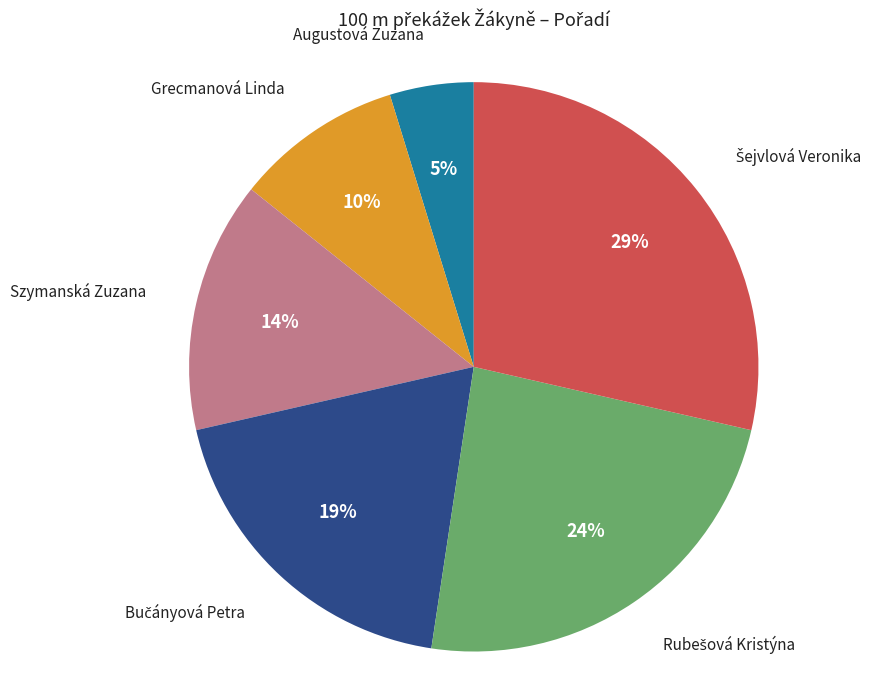

Is there any slice that represents more than half of the pie?

No